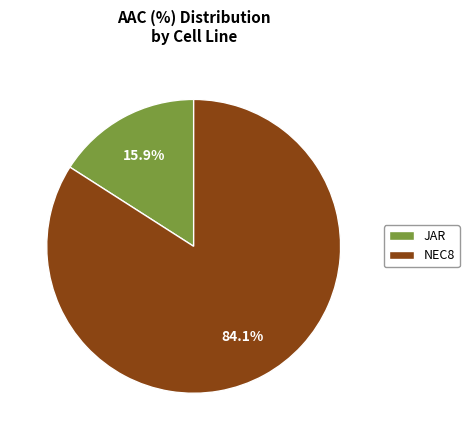

Which slice is the largest?

NEC8